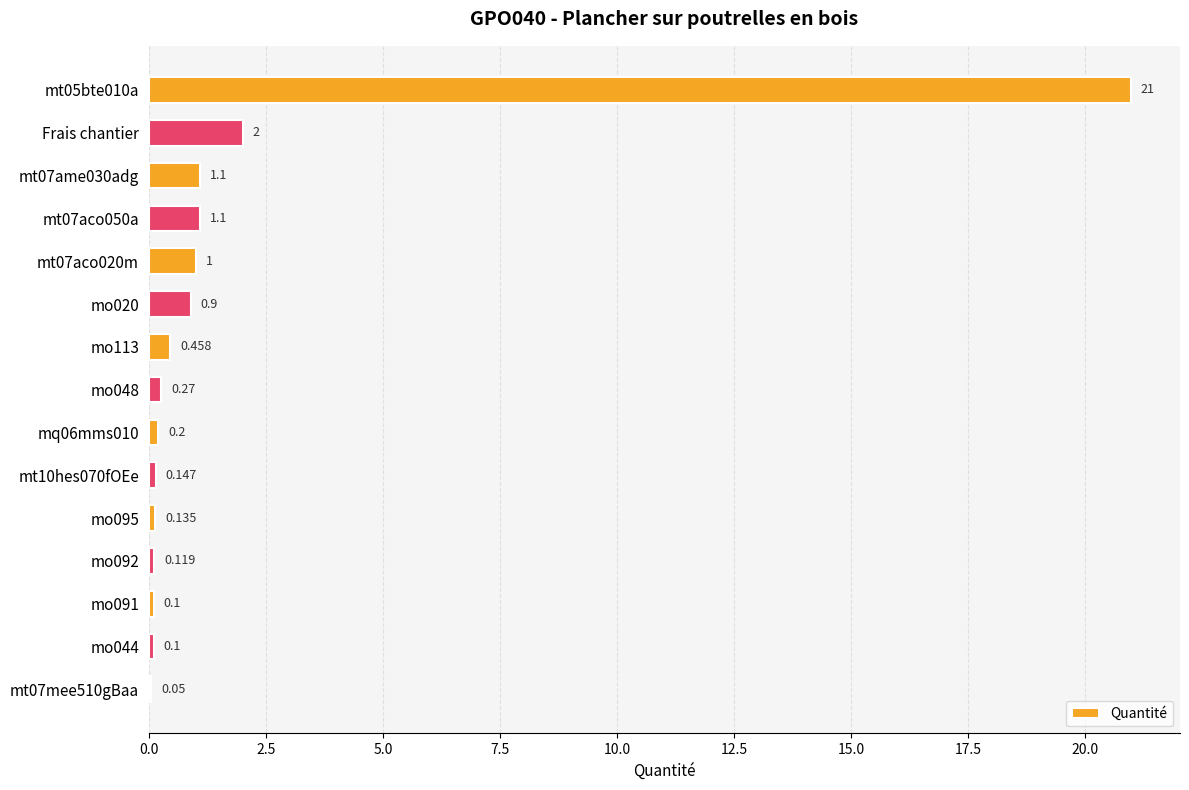

Does the chart contain stacked bars?

No